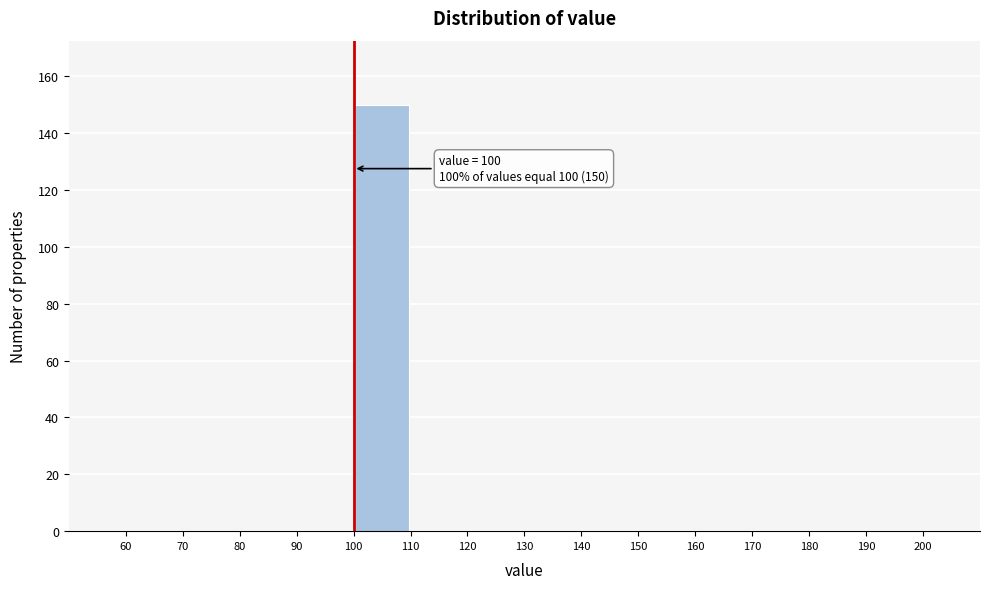

Over which range of the x-axis is the bar tallest?

100 to 110